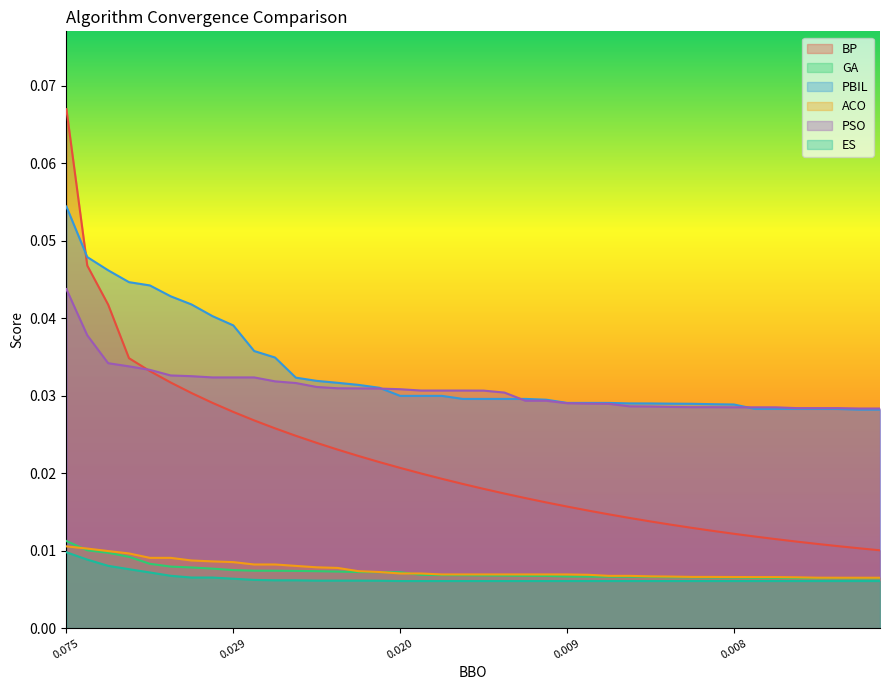

How many data points does each series have?

40